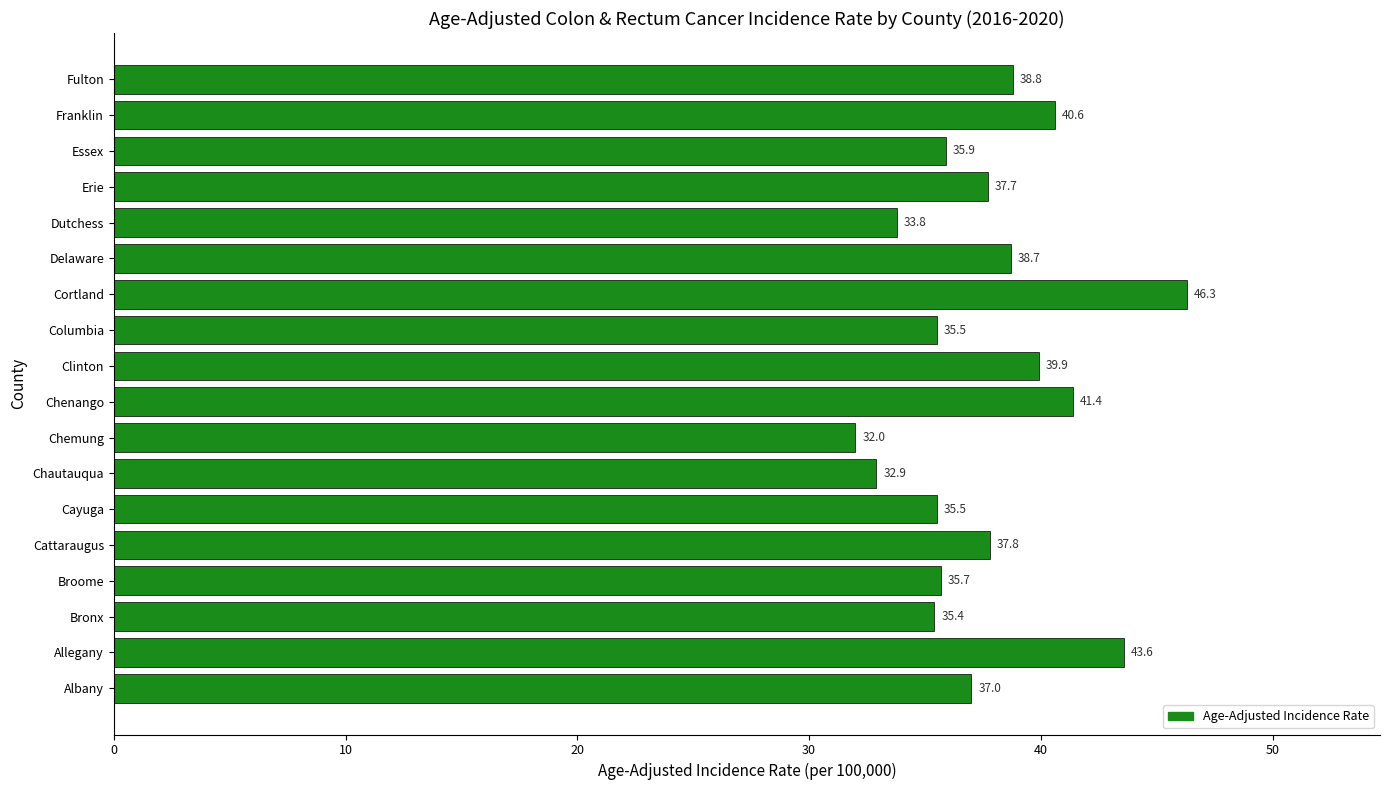

Reading bottom to top, transcribe all the data shown in this chart.

Albany=37.0	Allegany=43.6	Bronx=35.4	Broome=35.7	Cattaraugus=37.8	Cayuga=35.5	Chautauqua=32.9	Chemung=32.0	Chenango=41.4	Clinton=39.9	Columbia=35.5	Cortland=46.3	Delaware=38.7	Dutchess=33.8	Erie=37.7	Essex=35.9	Franklin=40.6	Fulton=38.8